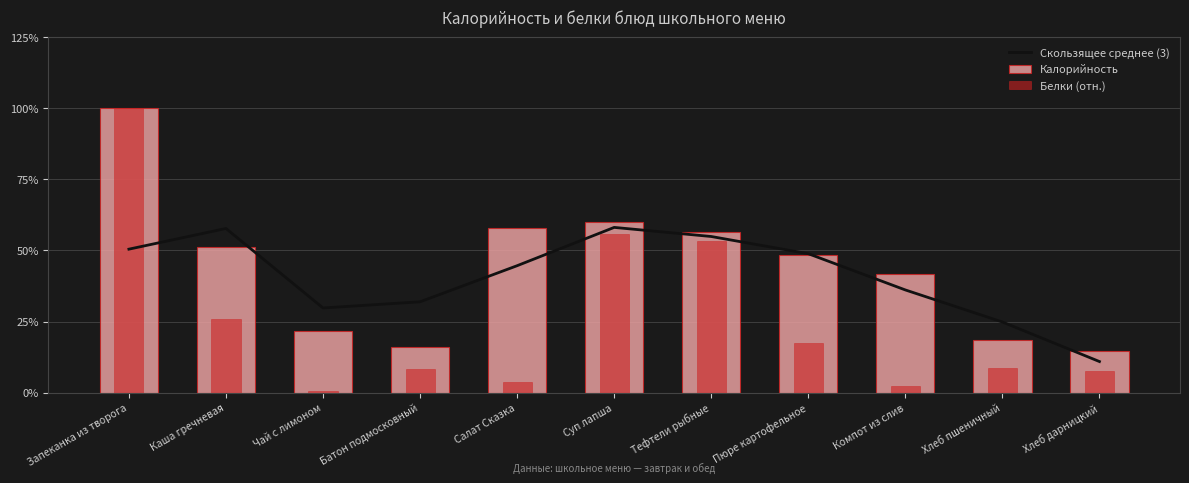

Are the bars horizontal?

No